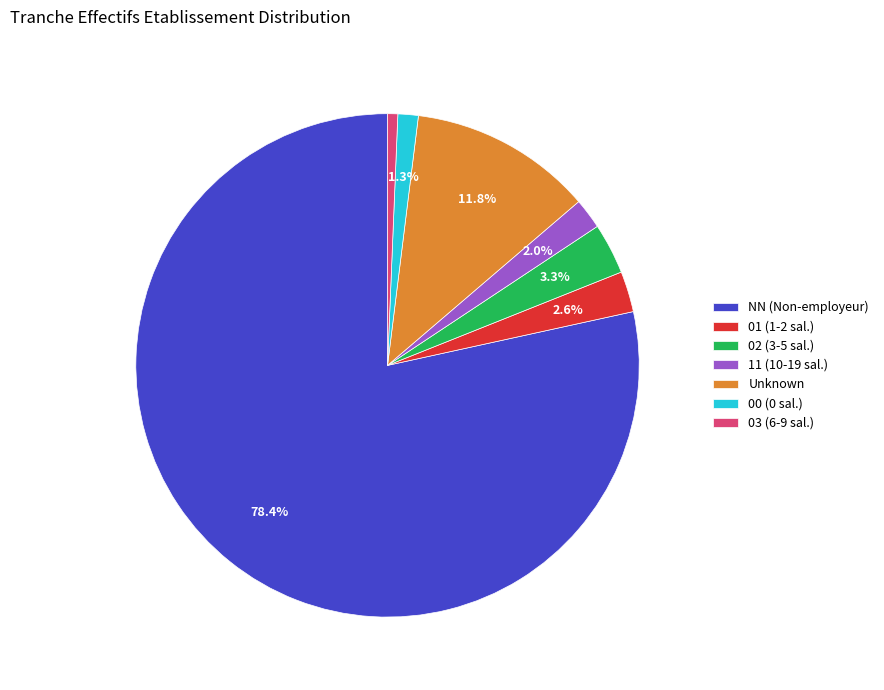

What is the largest slice in the pie chart?

NN (Non-employeur)